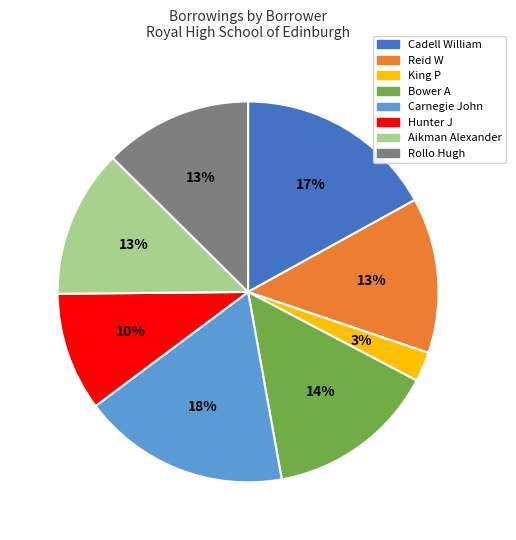

To the nearest percent, what is the average slice percentage?

12%